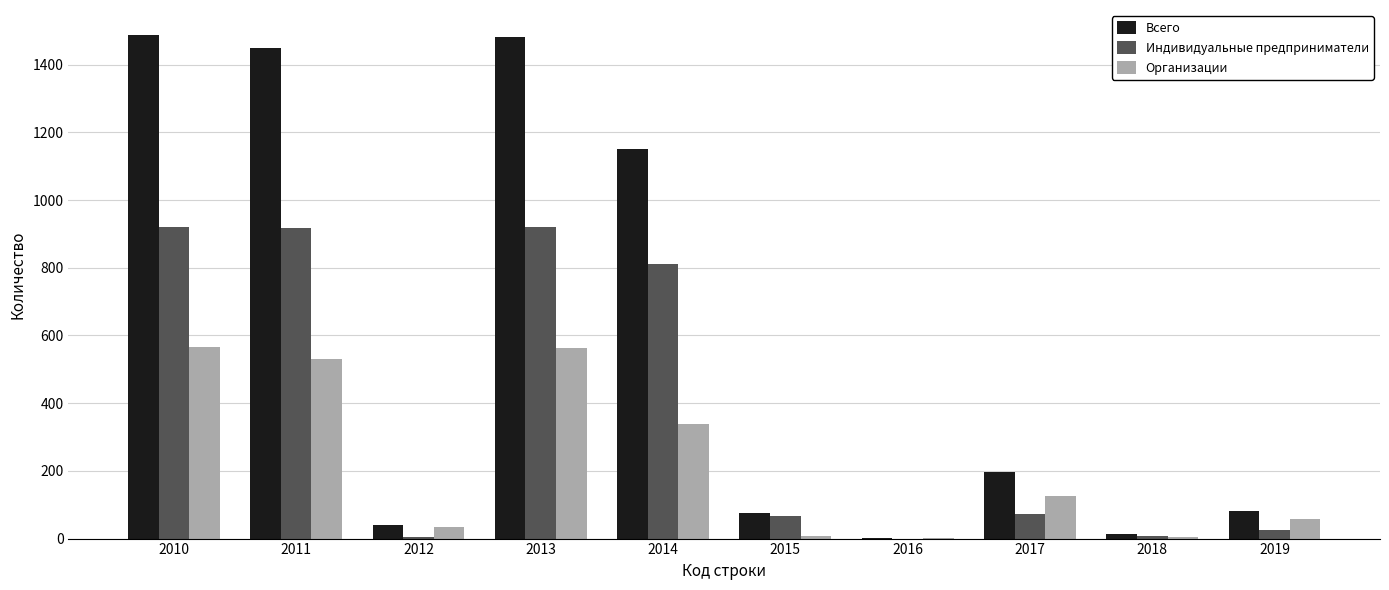

What is the sum of the Организации values at 2018 and 2011?

537